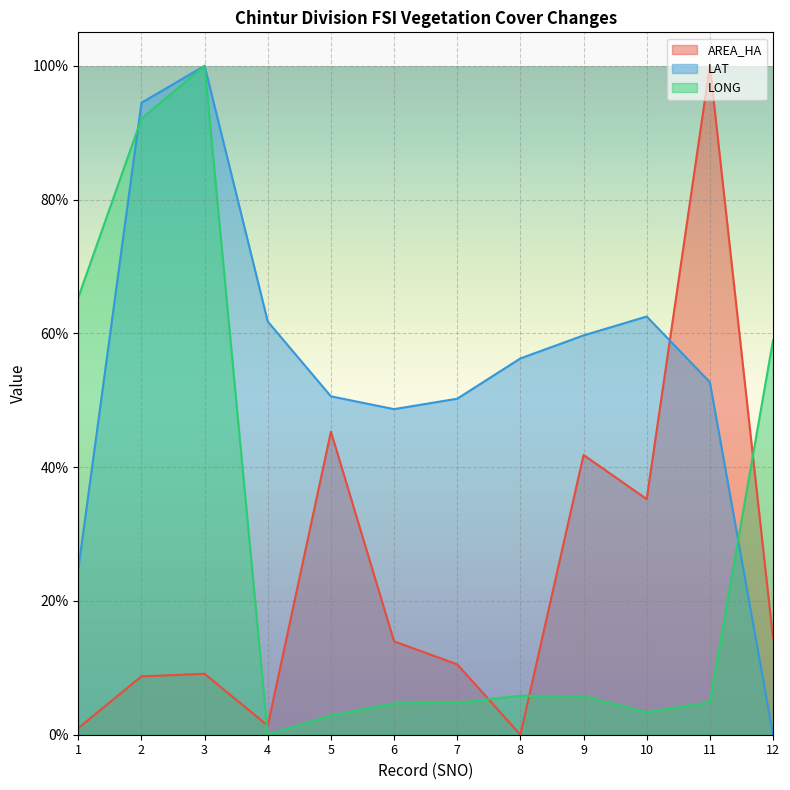

List the labels in order of LAT value, largest first.

3, 2, 10, 4, 9, 8, 11, 5, 7, 6, 1, 12